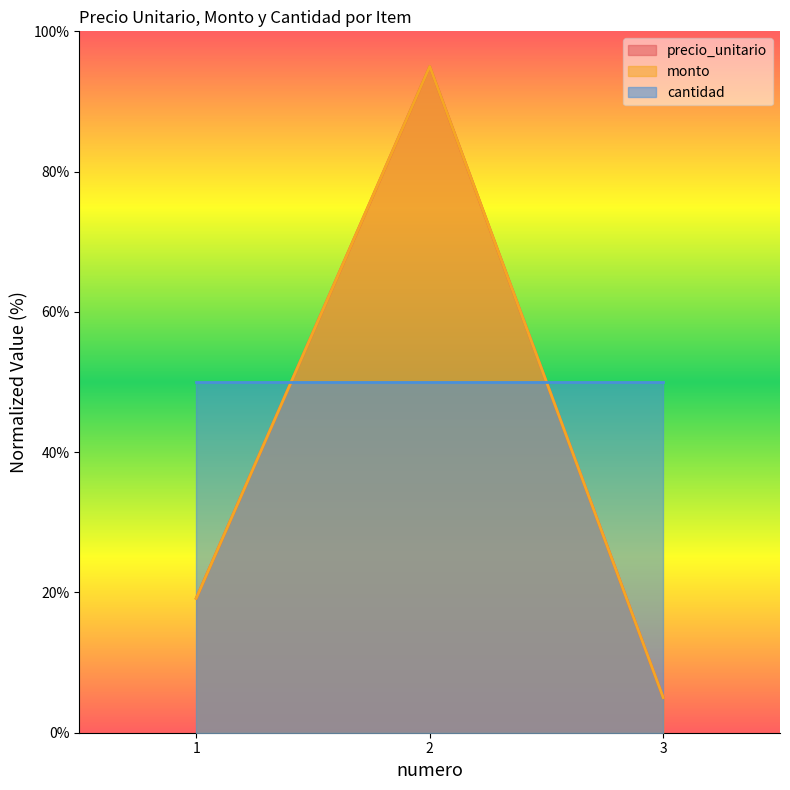

Where does the monto series first go above 19?

1